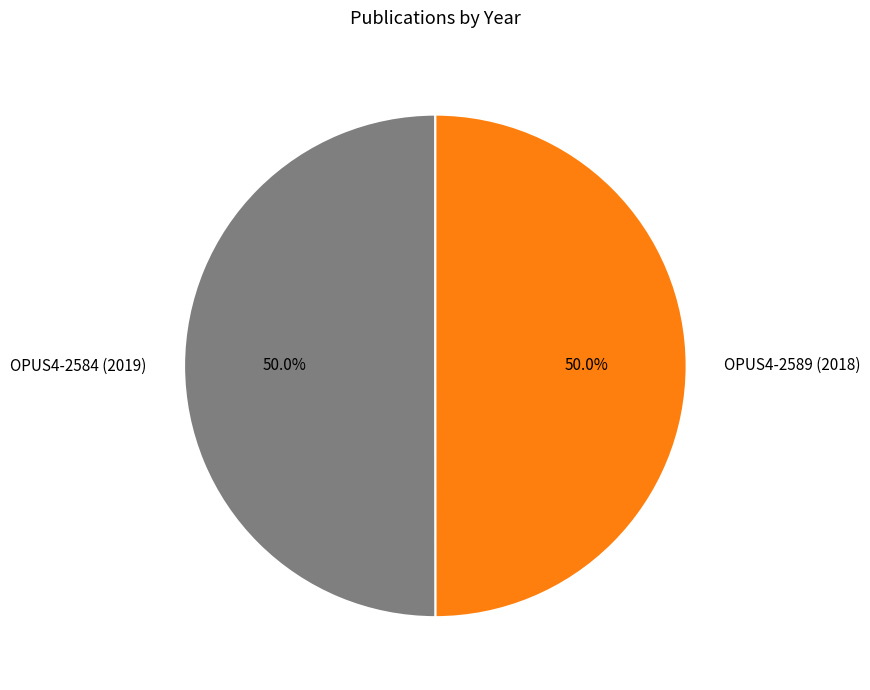

How many slices are in this pie chart?

2